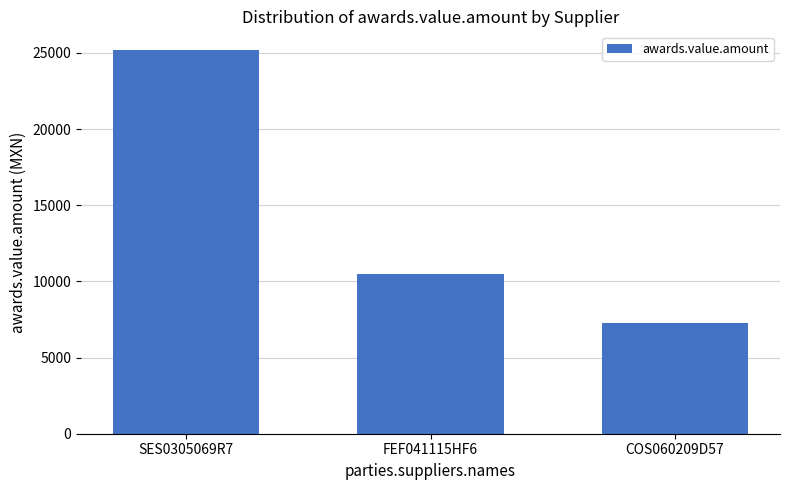

Which label corresponds to the smallest value in the chart?

COS060209D57